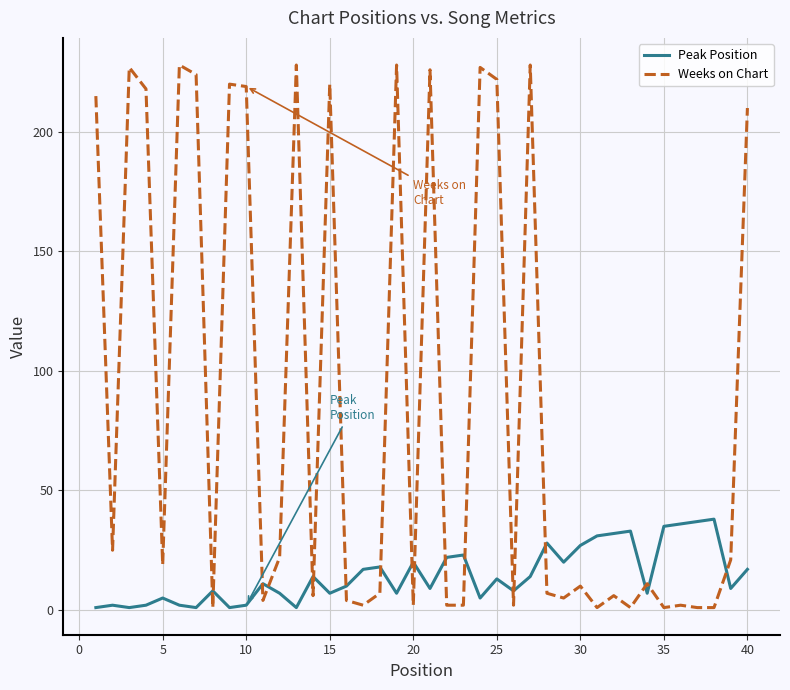

How many times do Weeks on Chart and Peak Position cross each other?

18